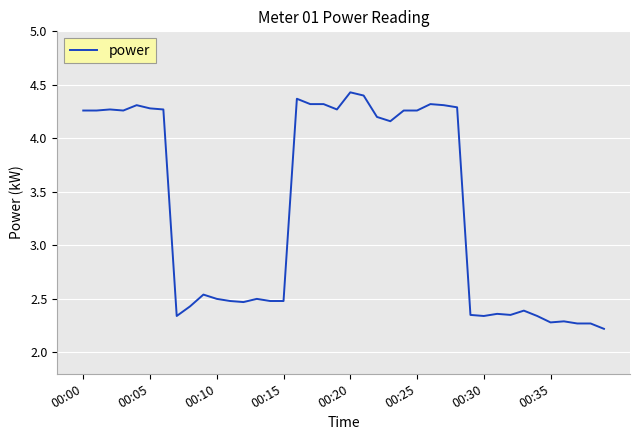

What is the smallest value displayed?

2.2